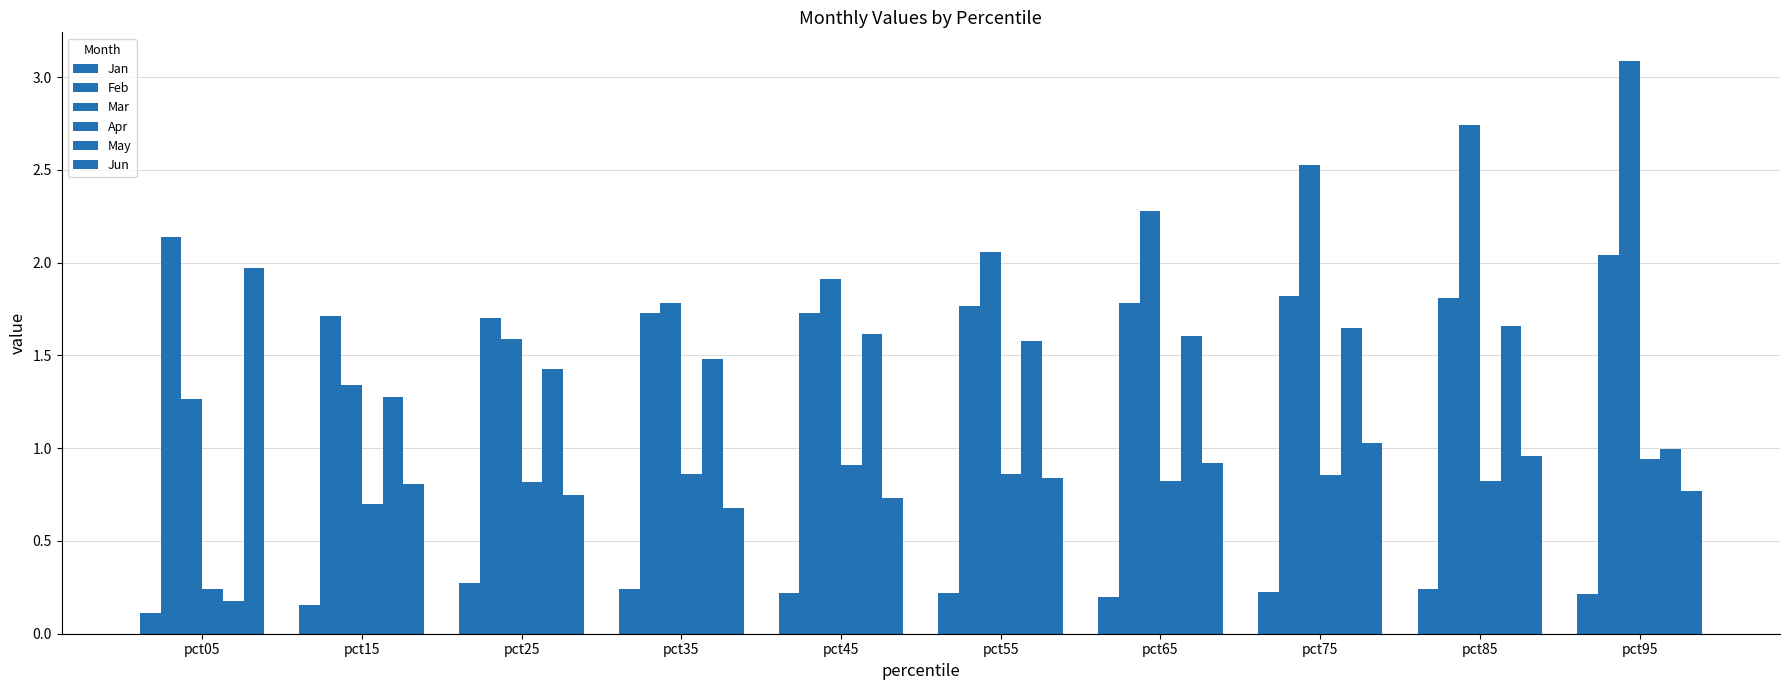

True or false: Mar has a value of 2.7 at pct85.

True